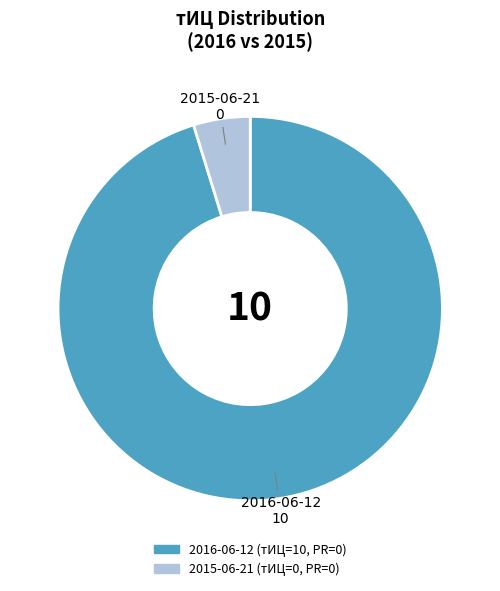

How many segments does this pie chart have?

2